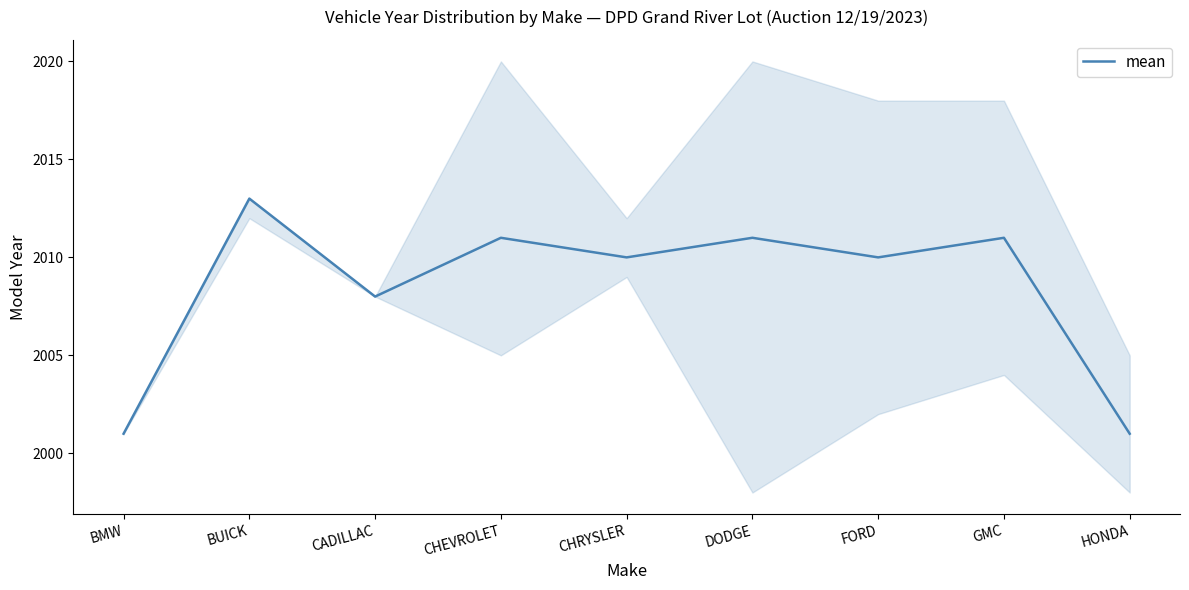

Which category has the highest value across all series?

BUICK